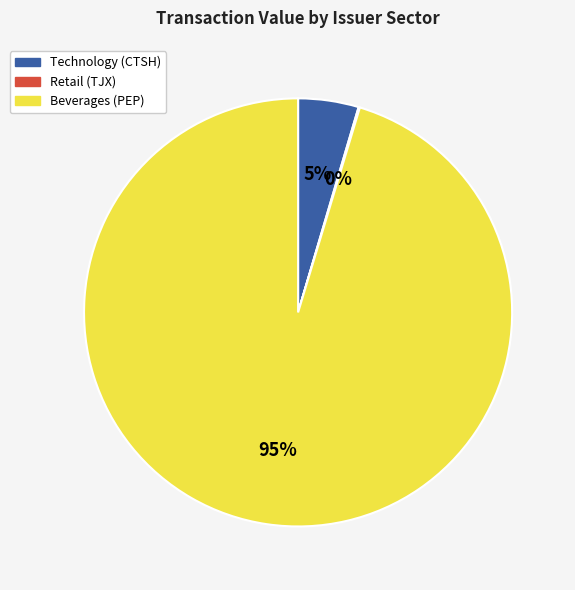

Which category has the biggest portion of the pie?

Beverages (PEP)